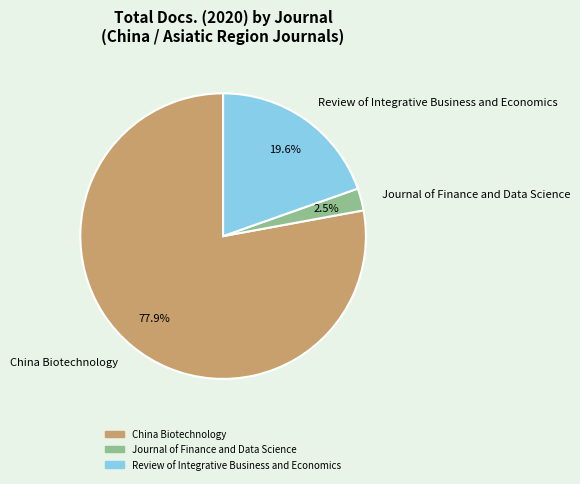

What is the ratio of the value at China Biotechnology to the value at Review of Integrative Business and Economics?

4.0